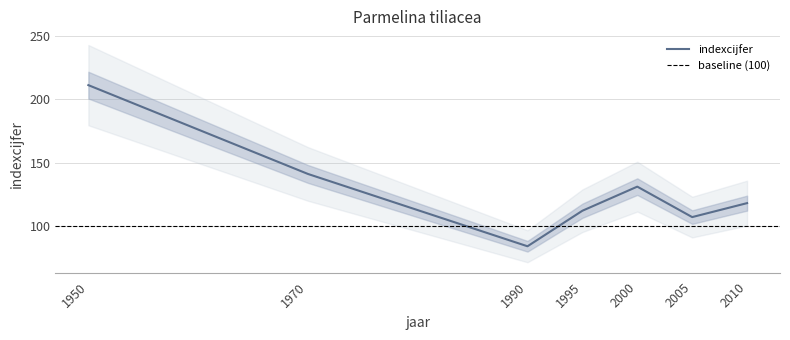

The value at 2010 is 118. True or false?

True